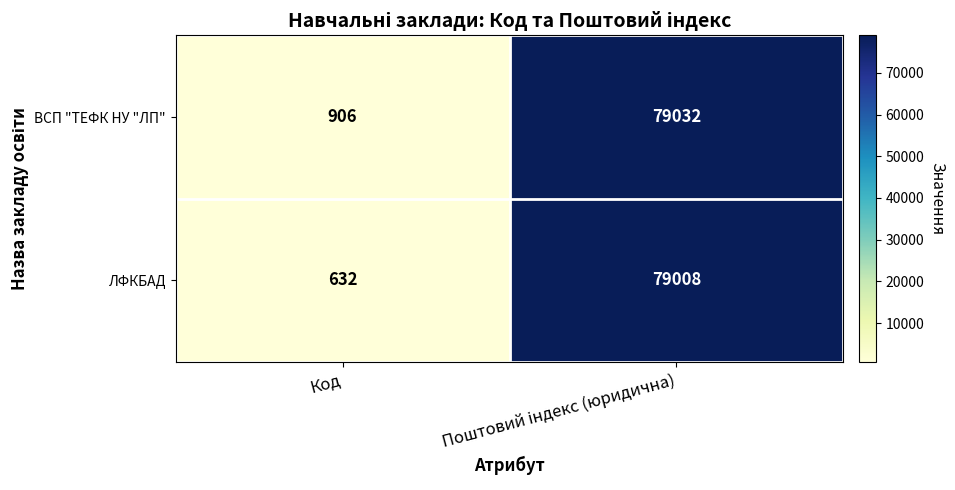

Which series has the widest spread of values?

ЛФКБАД